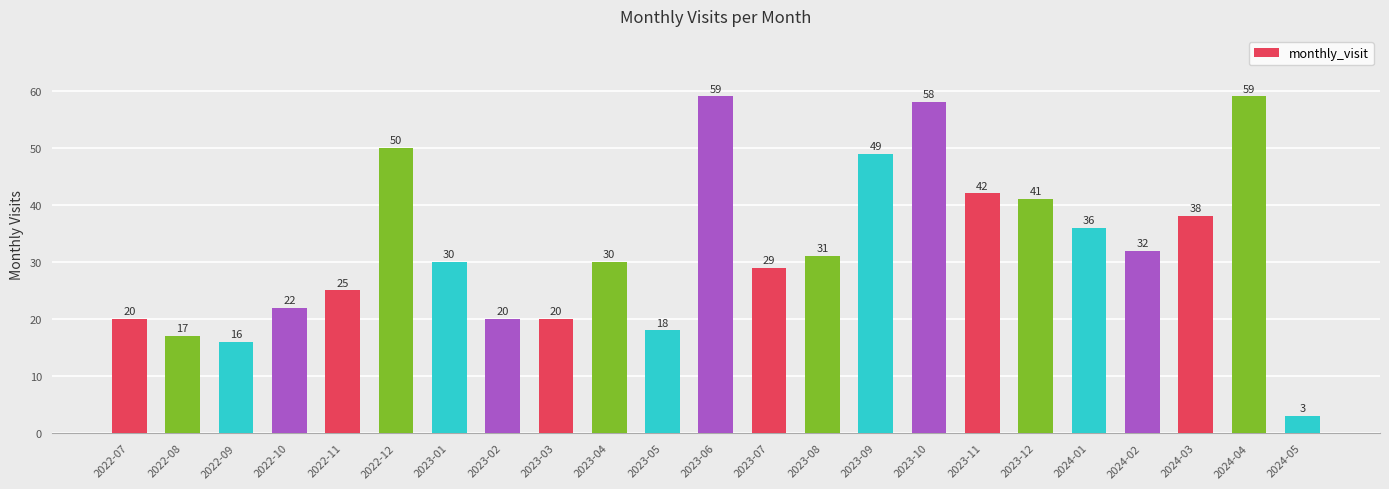

What is the change in value from 2023-11 to 2024-02?

-10